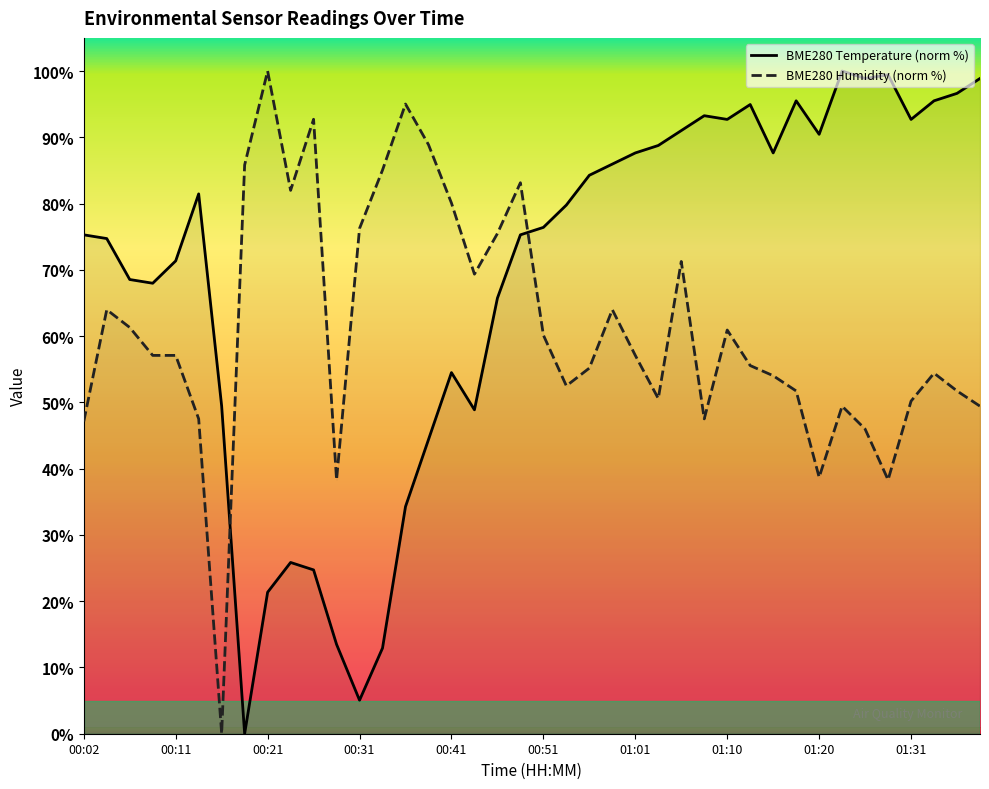

Between which two adjacent categories do BME280_humidity and BME280_temperature first intersect?

00:16 and 00:19